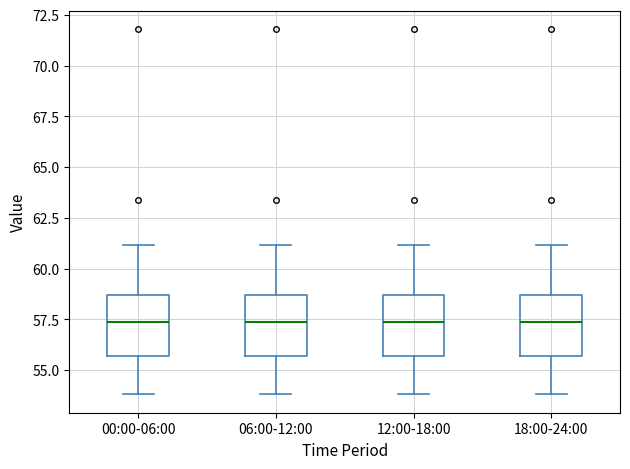

Reading left to right, read every box against the y-axis: the position of its median line, the range the box covers, and the ends of its whiskers. The values are not printed on the chart, so give them approximately, as read against the axis.

00:00-06:00: median 57.5, box 55.5 to 58.5, whiskers 54.0 to 61.0
06:00-12:00: median 57.5, box 55.5 to 58.5, whiskers 54.0 to 61.0
12:00-18:00: median 57.5, box 55.5 to 58.5, whiskers 54.0 to 61.0
18:00-24:00: median 57.5, box 55.5 to 58.5, whiskers 54.0 to 61.0